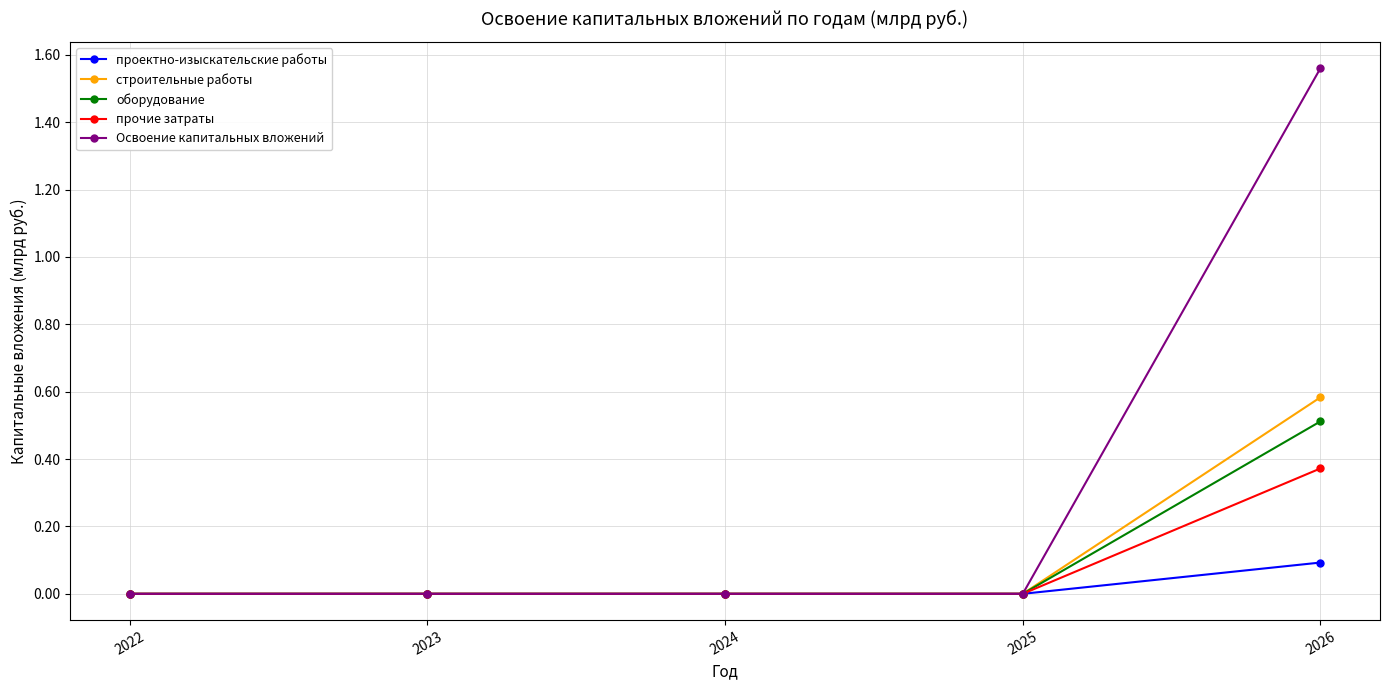

What is the maximum value for строительные работы?

0.6